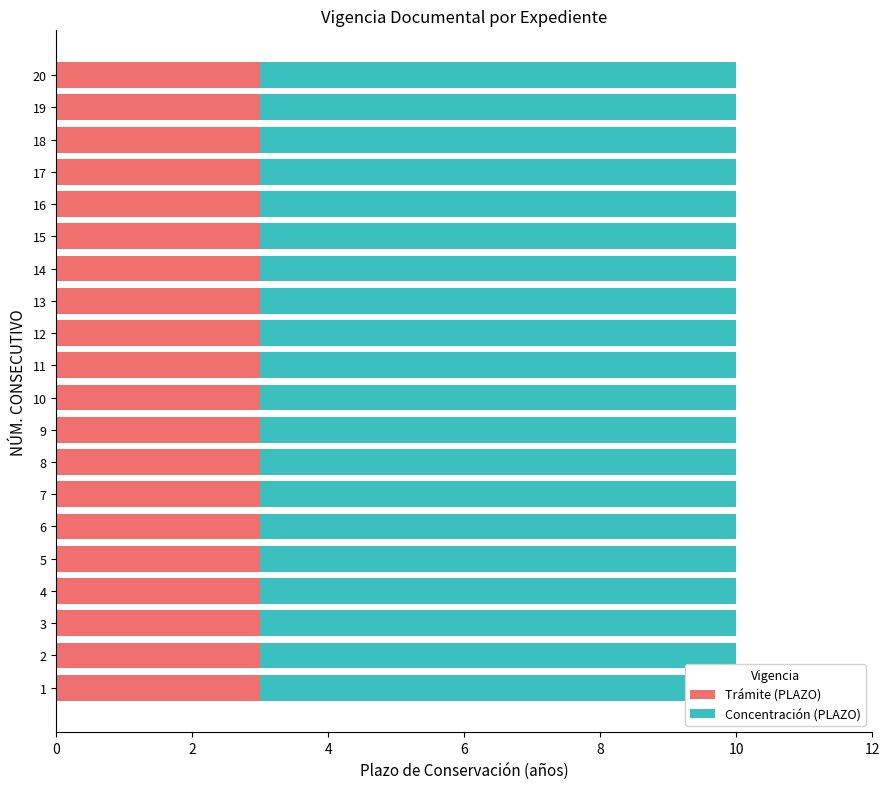

The Concentración (PLAZO) series shows 7 at 10. True or false?

True